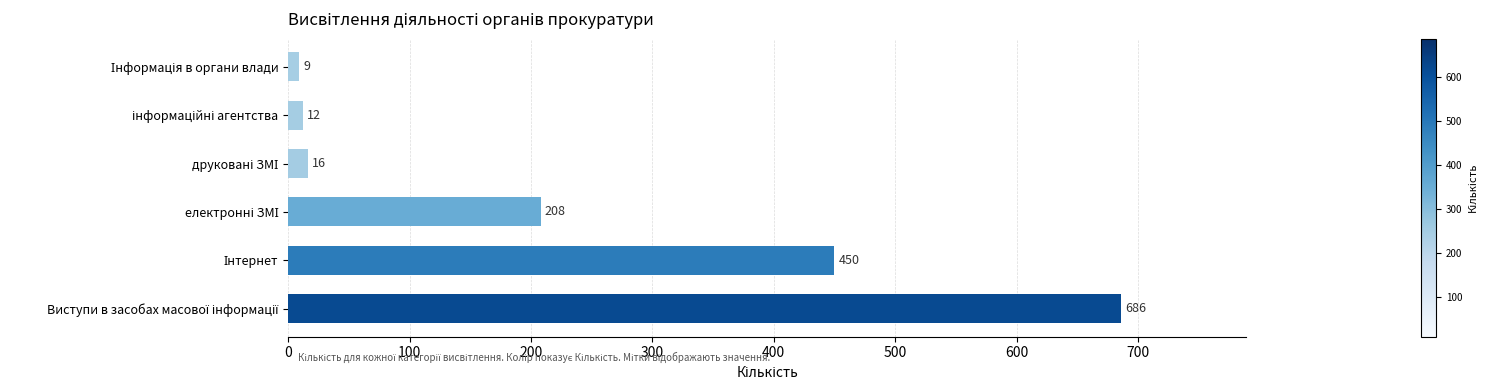

What is the difference between the maximum and minimum values?

677